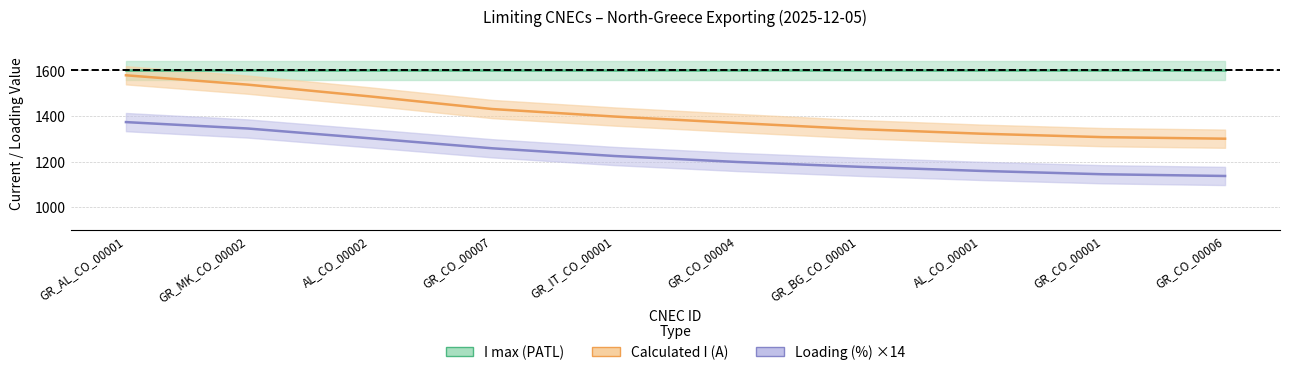

Reading left to right, extract all data points from this chart.

Calculated I (A): 1578.9	1537.8	1486.1	1430.7	1397.8	1369.6	1342.6	1322.6	1307.4	1300.6
Loading (%): 1373.4	1345.2	1302.2	1258.4	1224.6	1198.5	1177.3	1159.1	1144.4	1136.9